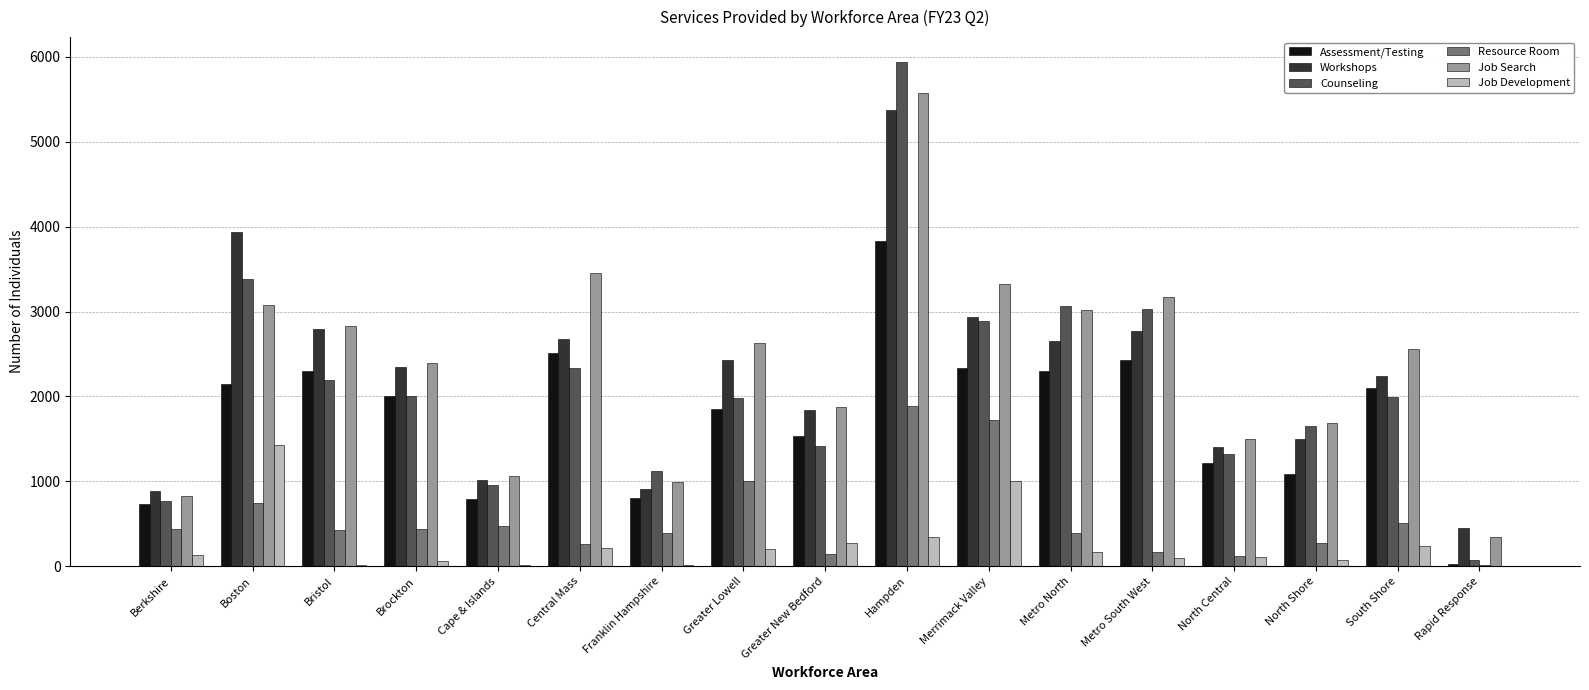

What is the sum of all Assessment/Testing values?

29997